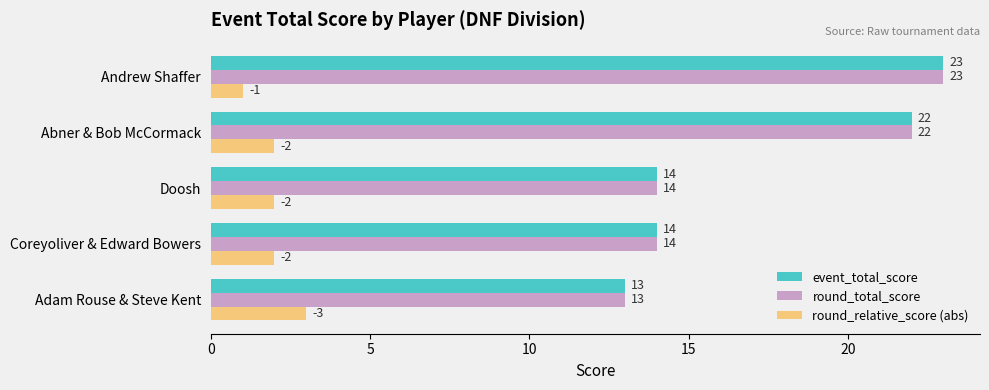

The value of round_relative_score (abs) at Coreyoliver & Edward Bowers is 2. True or false?

True